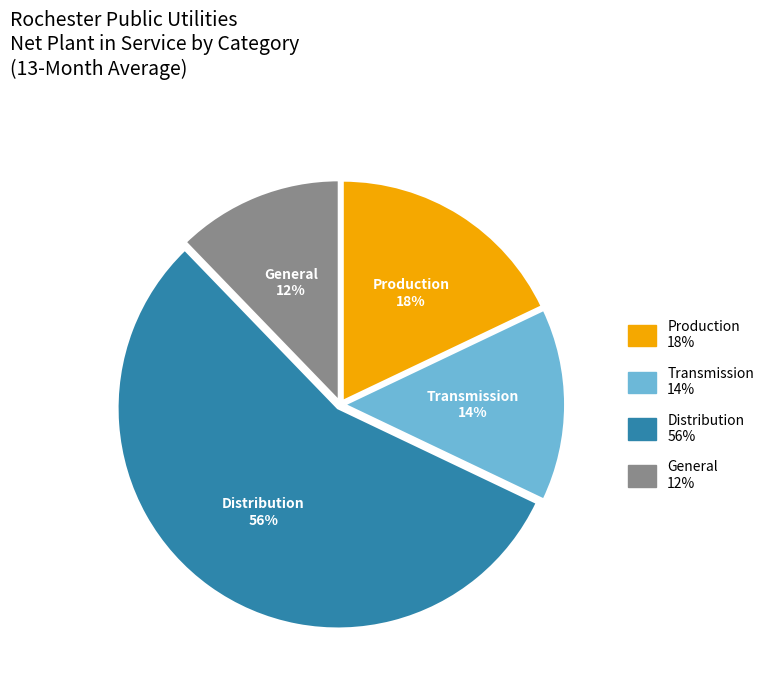

To the nearest percent, what is the average slice percentage?

25%